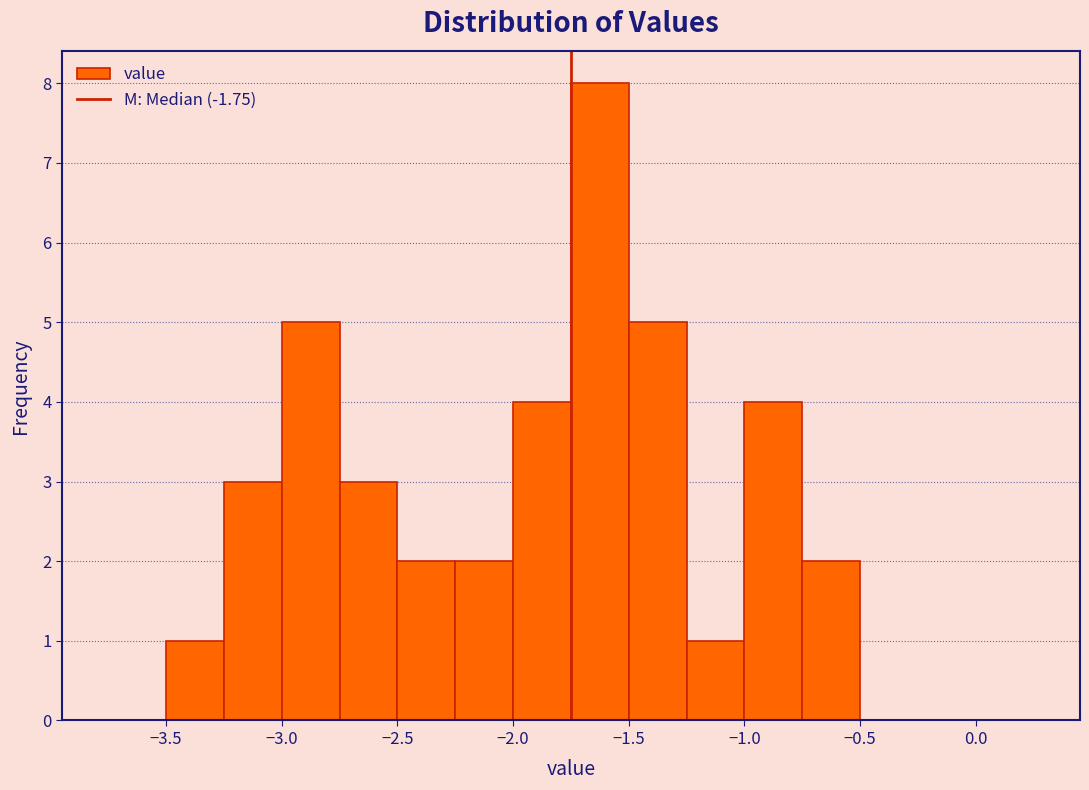

Reading left to right, list every bar in this chart as the range it spans on the x-axis followed by its height. The values are not printed on the chart, so give them approximately, as read against the axis.

-3.75 to -3.50: 0
-3.50 to -3.25: 1
-3.25 to -3.00: 3
-3.00 to -2.75: 5
-2.75 to -2.50: 3
-2.50 to -2.25: 2
-2.25 to -2.00: 2
-2.00 to -1.75: 4
-1.75 to -1.50: 8
-1.50 to -1.25: 5
-1.25 to -1.00: 1
-1.00 to -0.75: 4
-0.75 to -0.50: 2
-0.50 to -0.25: 0
-0.25 to 0.00: 0
0.00 to 0.25: 0